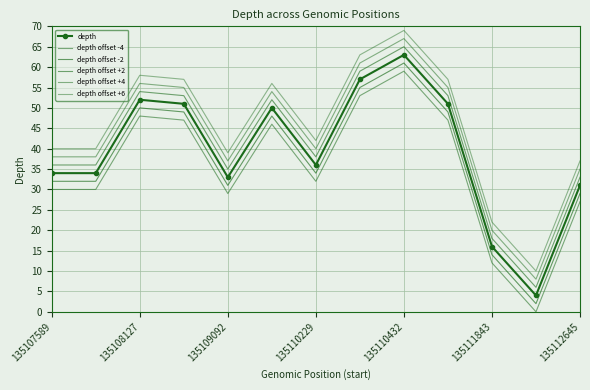

What is the maximum value for depth?

63